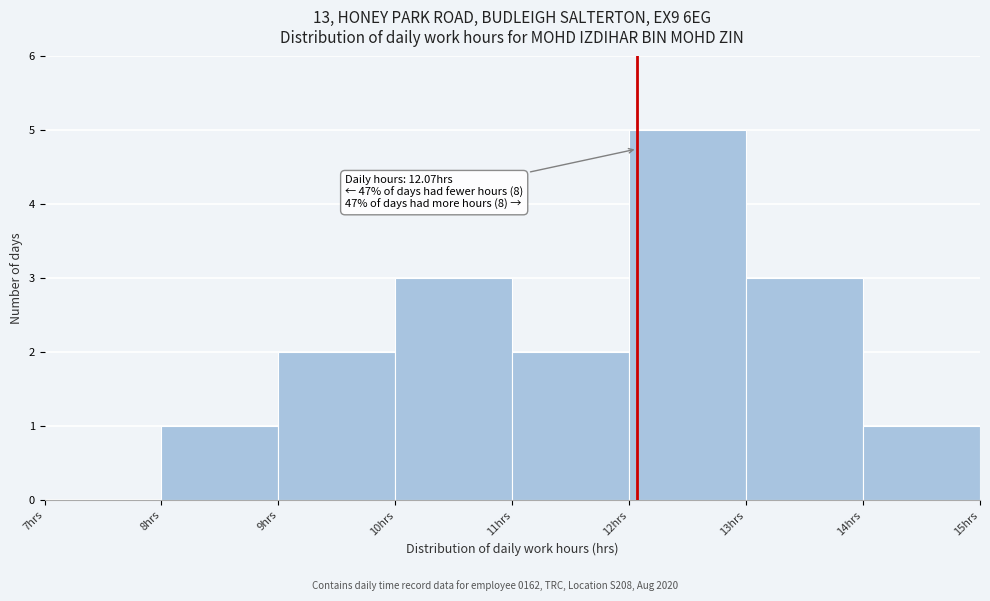

Which range on the x-axis has the tallest bar?

12 to 13